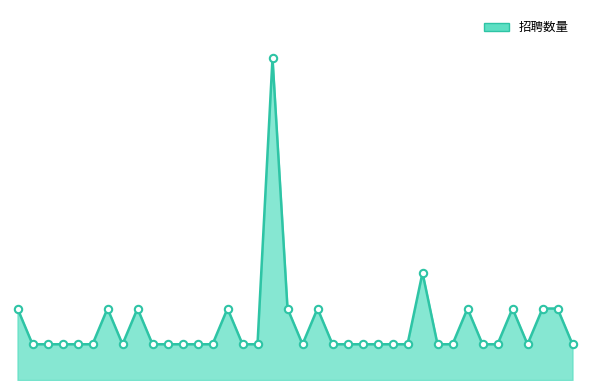

At which category is the sum across all series the highest?

17